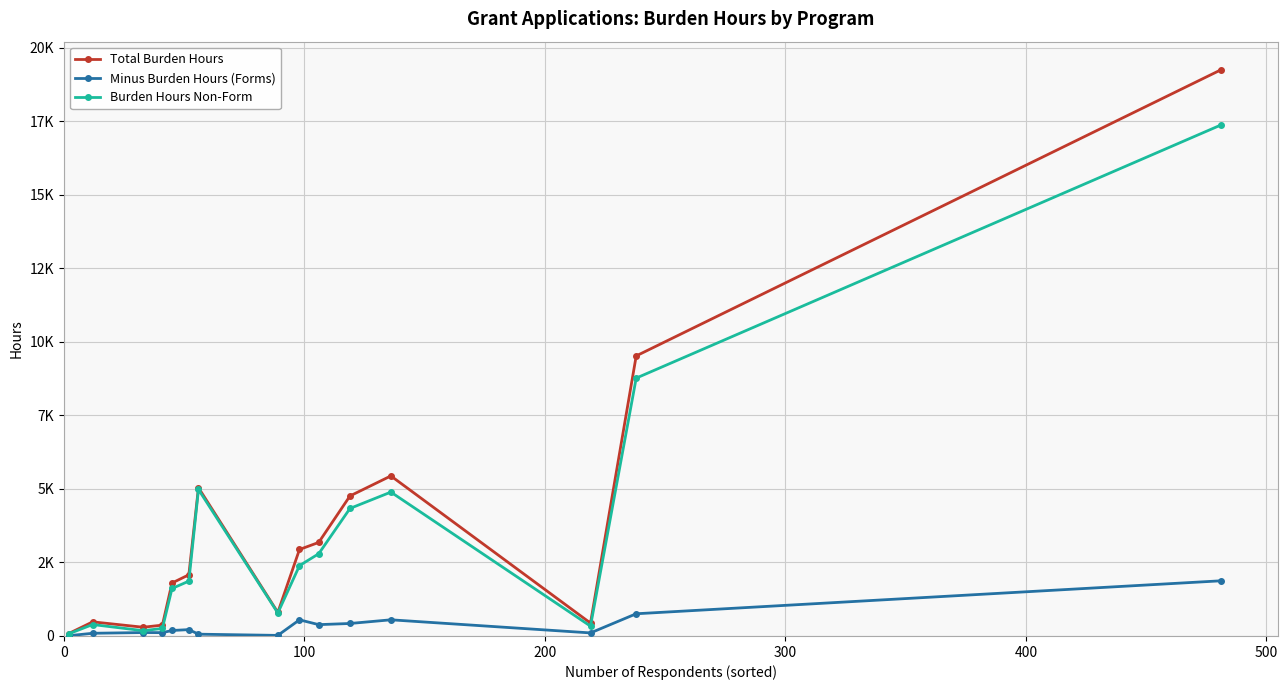

True or false: Burden Hours Non-Form has more than 2 interior local peaks.

True